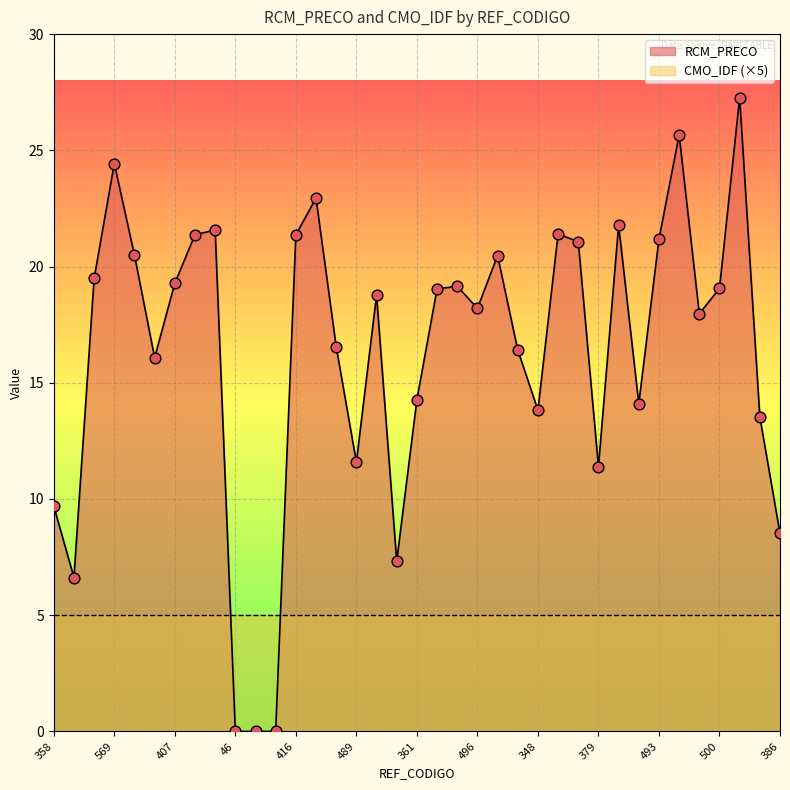

What is the change in value from 475 to 498?

-1.2